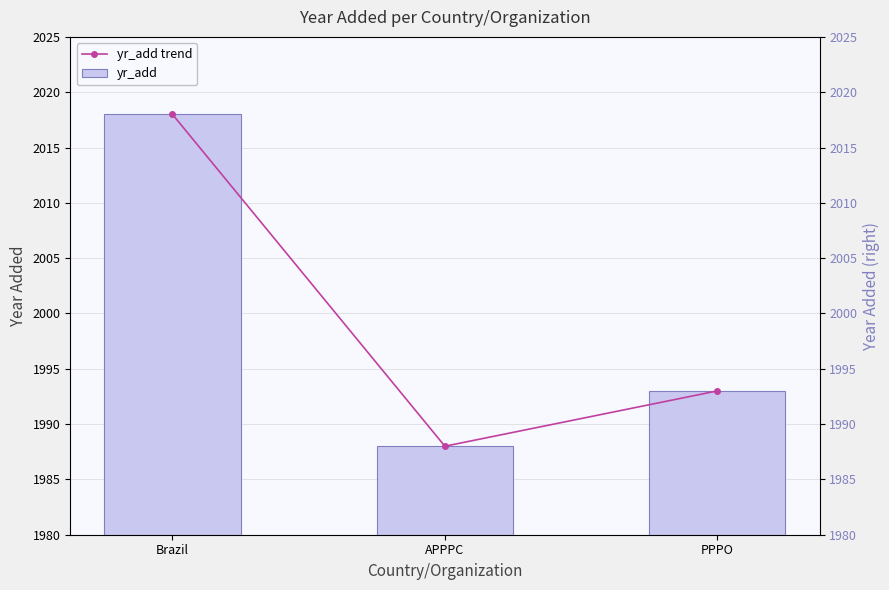

What is the greatest value displayed?

2018